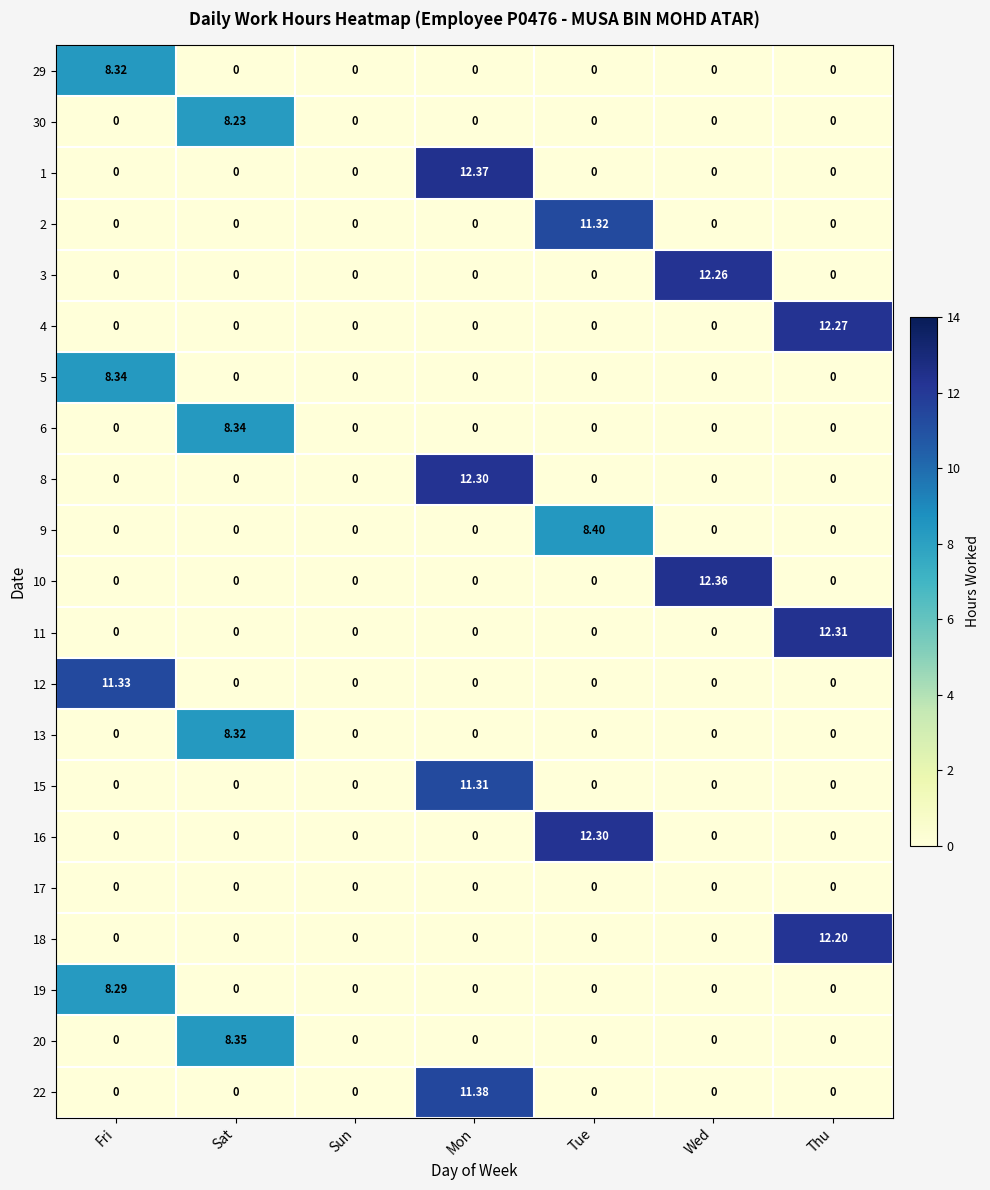

Which series has the largest range (max minus min)?

1